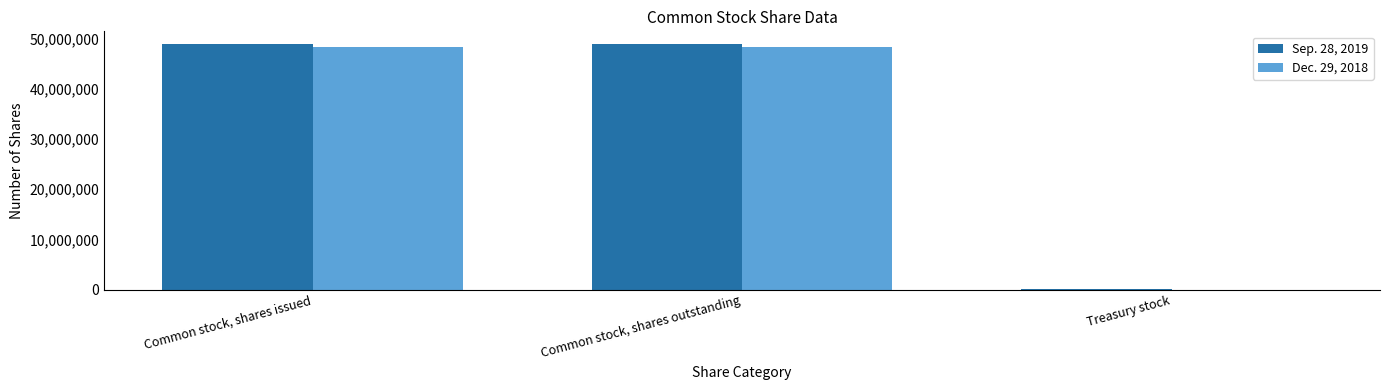

What is the average value of the Sep. 28, 2019 series?

32650667